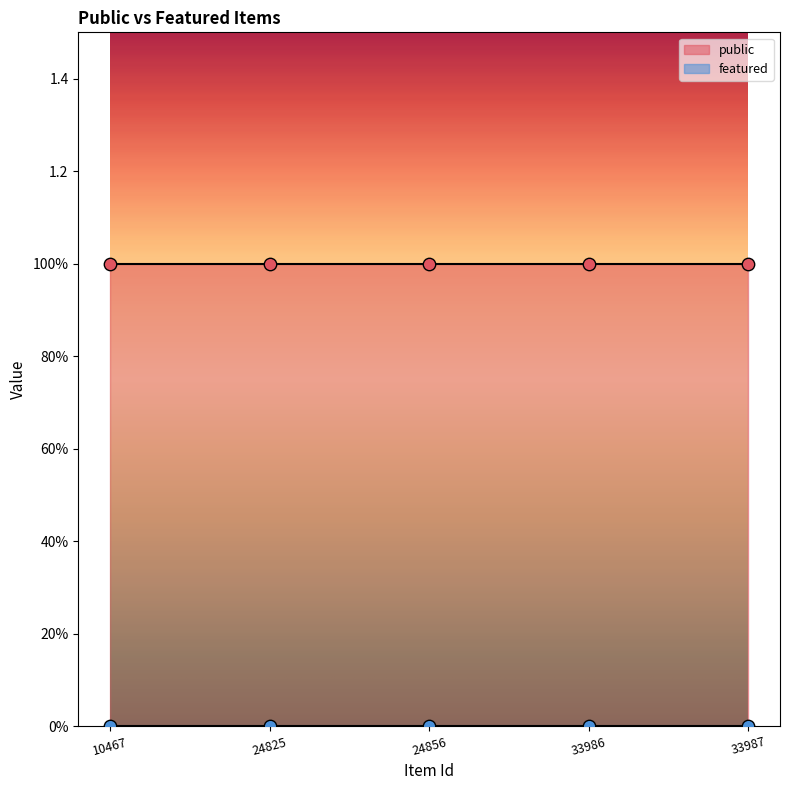

Which series has the widest spread of Y values?

public